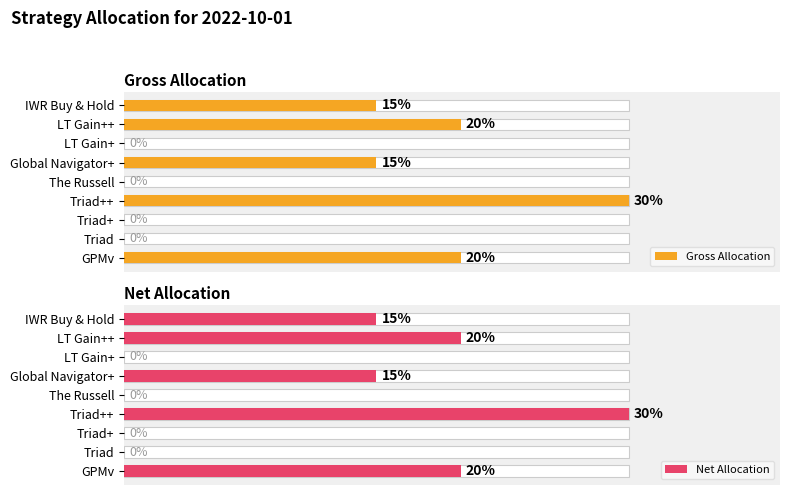

What is the difference between the second highest and minimum values in the Net Allocation series?

0.2